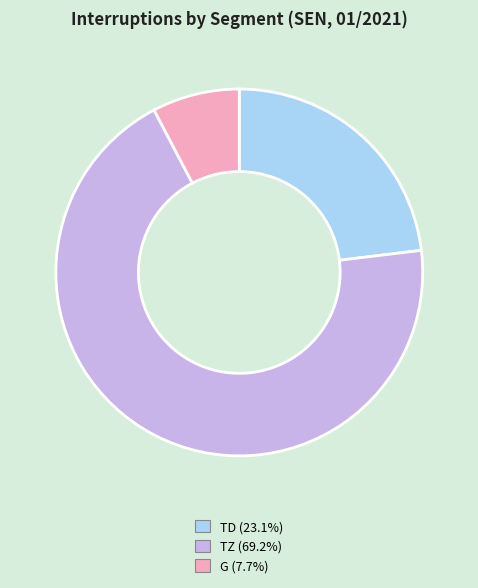

Is there any slice that represents more than half of the pie?

Yes